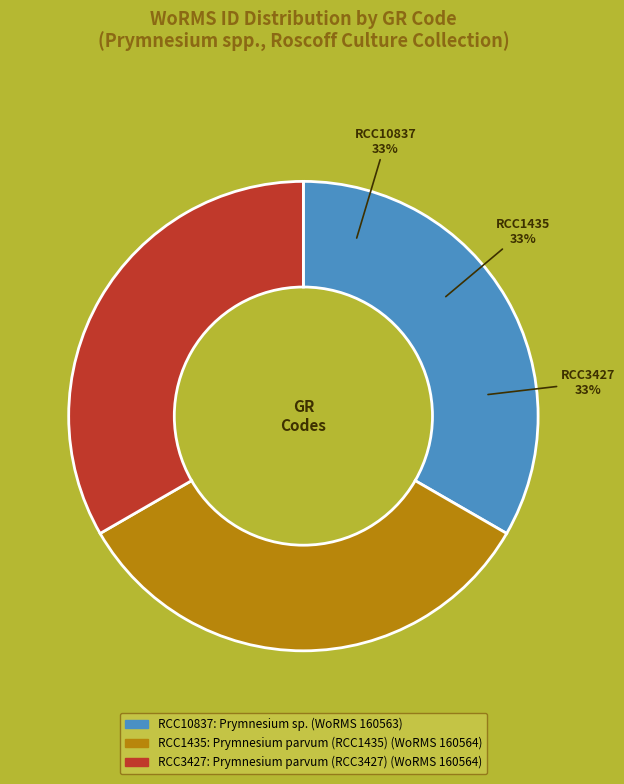

To the nearest percent, what is the average slice percentage?

33%